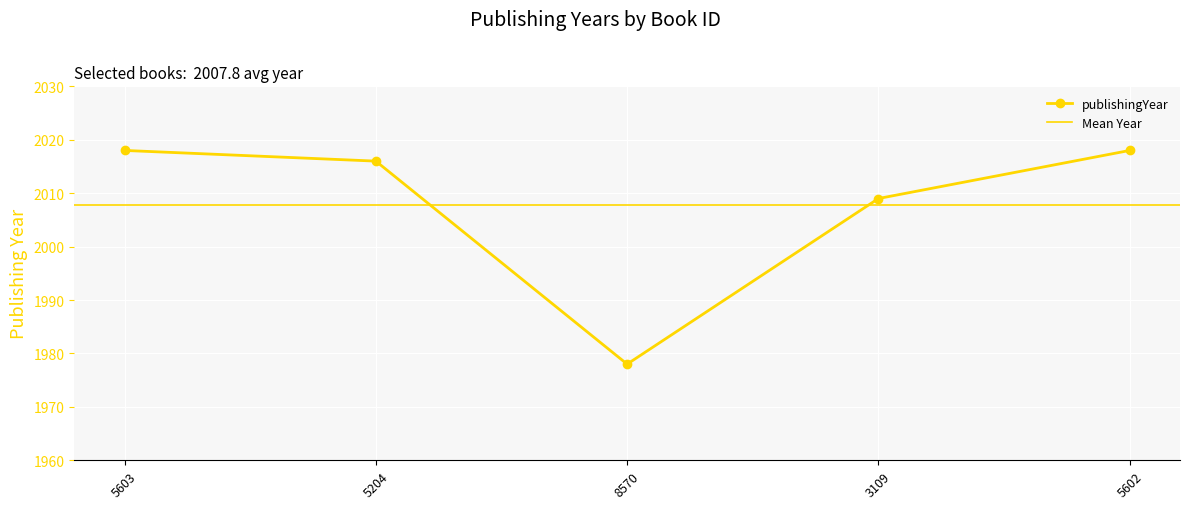

The value at 3109 is 650. True or false?

False